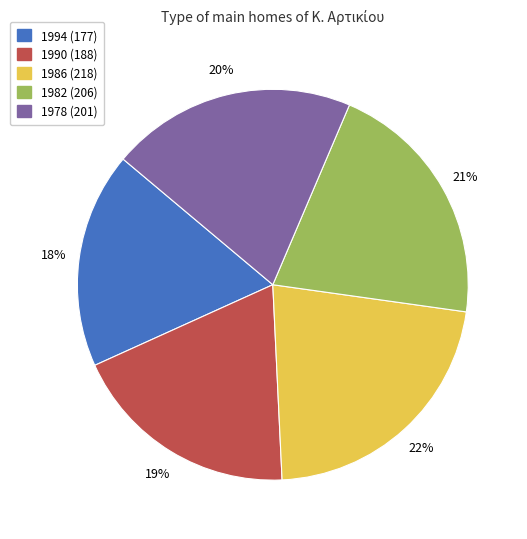

To the nearest percent, what is the difference between the largest and smallest slice percentages?

4%